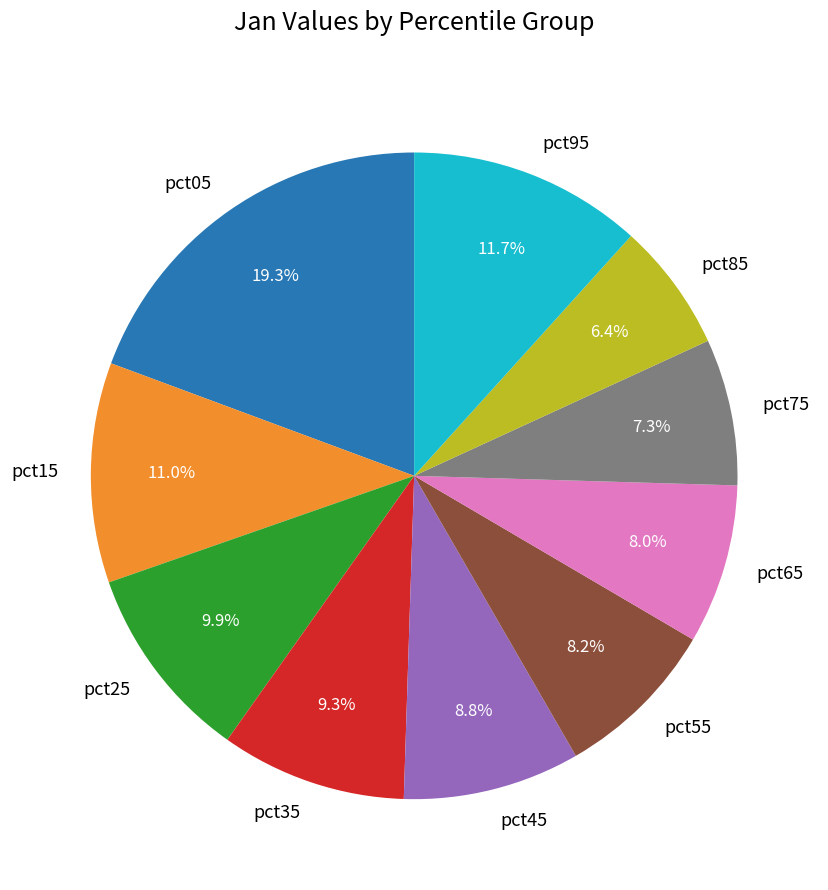

Approximately how many times larger is the value at pct55 compared to pct05?

0.4